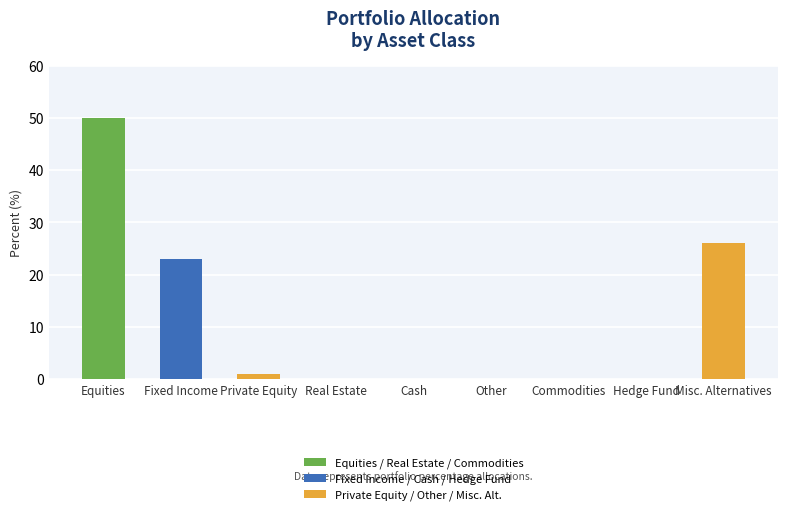

Reading right to left, what are all the values shown in this chart?

Misc. Alternatives=26	Hedge Fund=0	Commodities=0	Other=0	Cash=0	Real Estate=0	Private Equity=1	Fixed Income=23	Equities=50